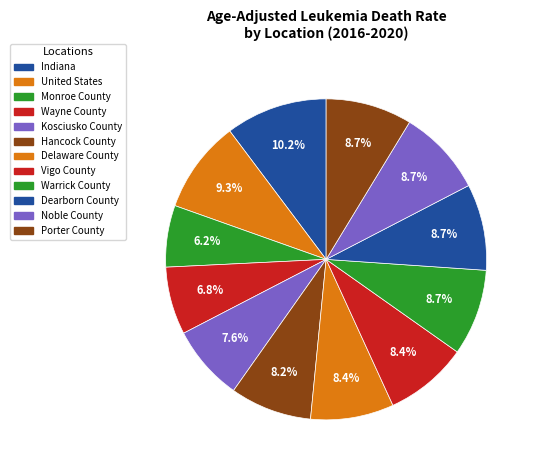

True or false: Vigo County accounts for 8% of the total.

True